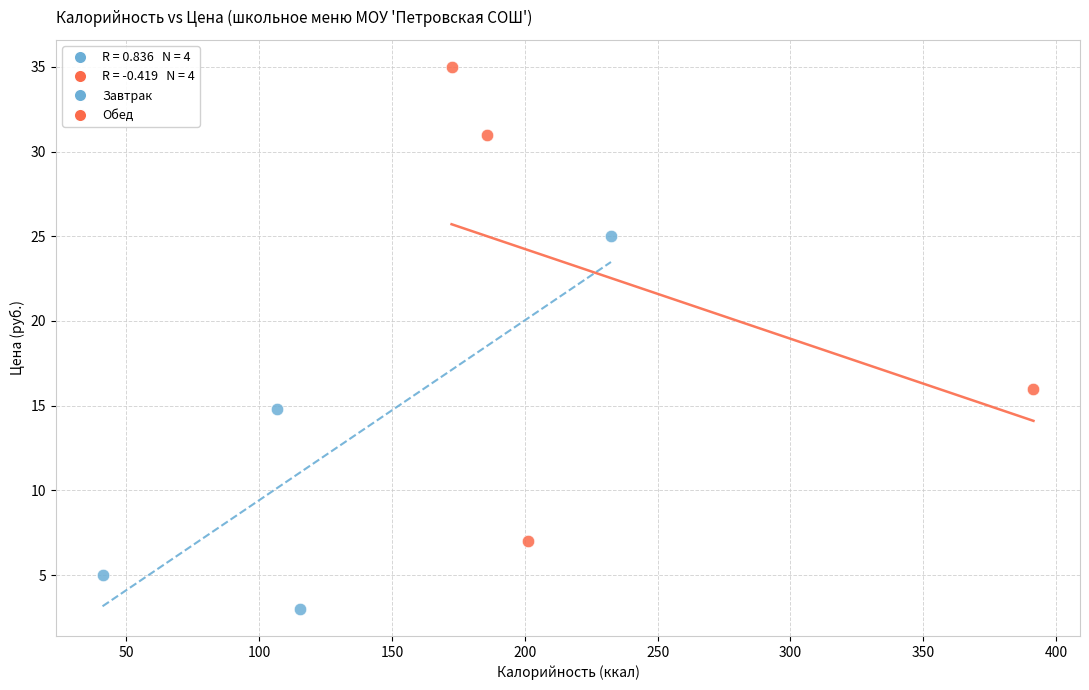

Which series contains the highest Y value?

Обед